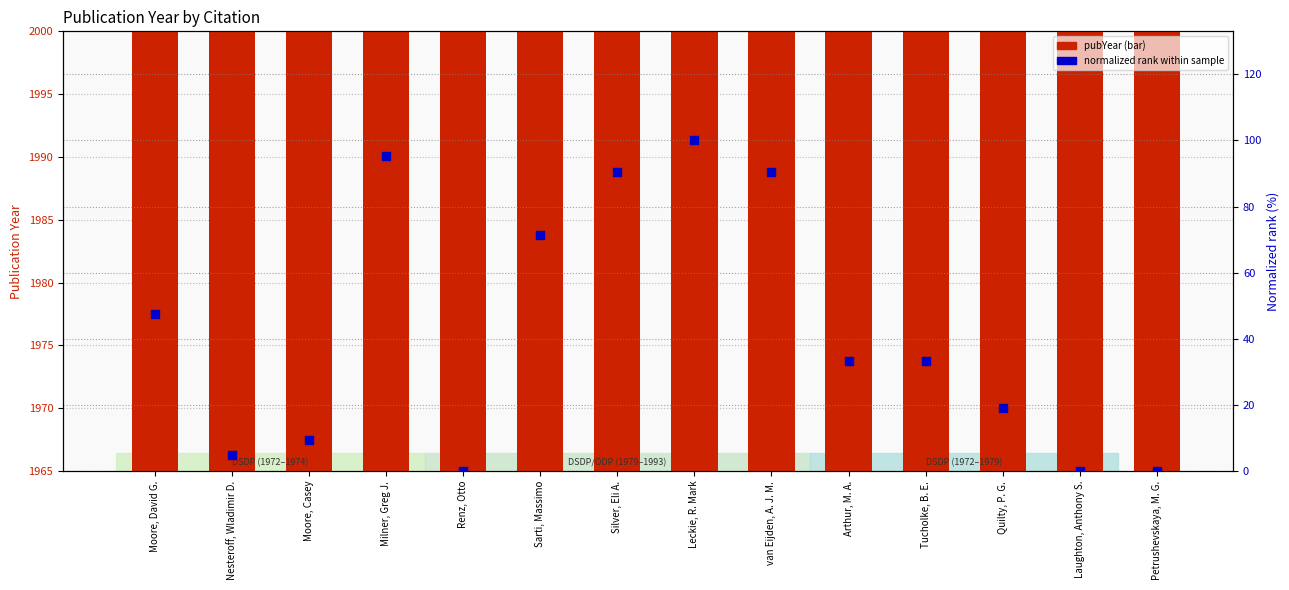

At which category is the sum across all series the highest?

Leckie, R. Mark